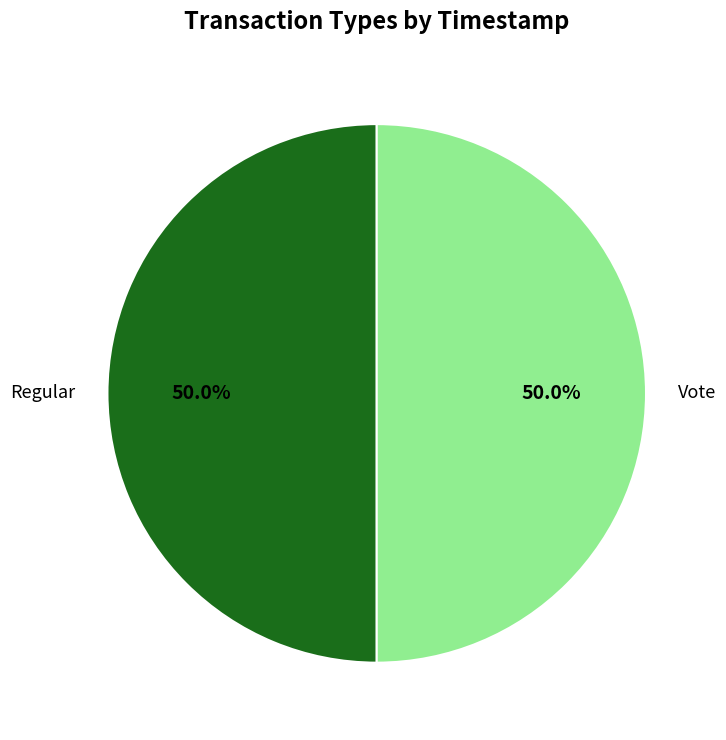

Is it true that Vote is 50% of the pie?

True